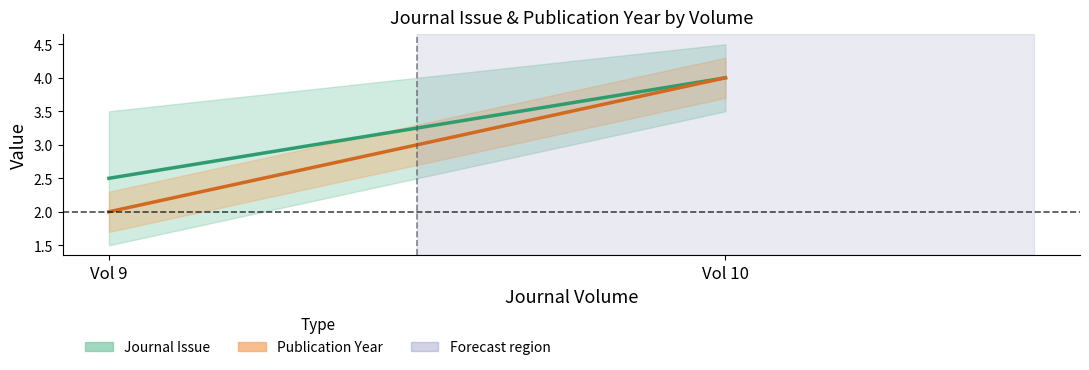

What is the difference between the Publication Year values at Vol 9 and Vol 10?

2.0